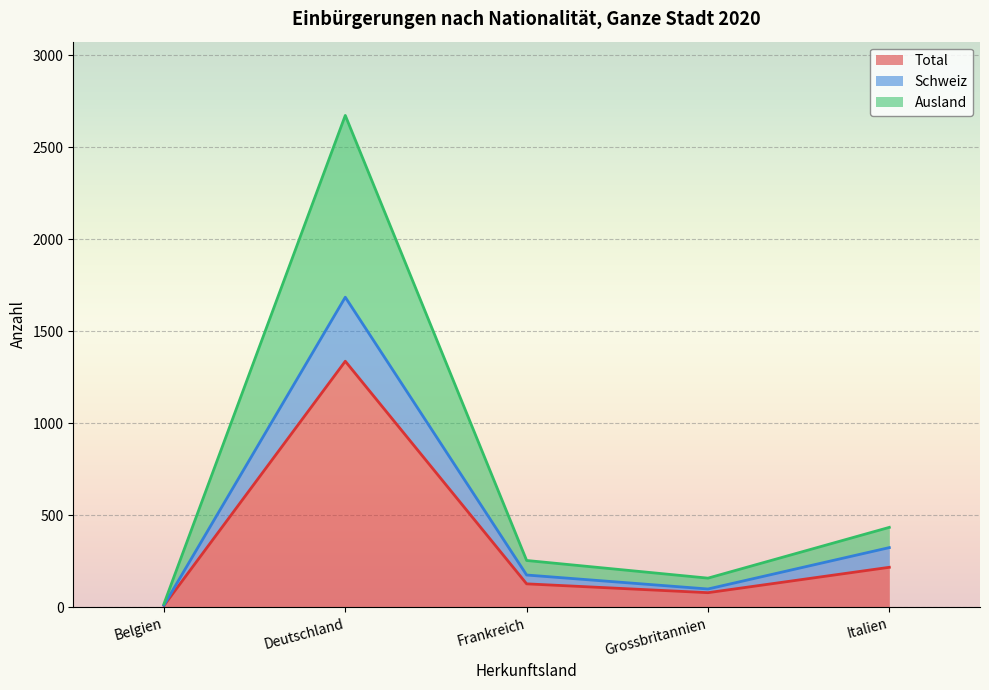

Reading right to left, what are all the values shown in this chart?

Total: Italien=217	Grossbritannien=79	Frankreich=127	Deutschland=1337	Belgien=9
Schweiz: Italien=324	Grossbritannien=99	Frankreich=175	Deutschland=1685	Belgien=11
Ausland: Italien=434	Grossbritannien=158	Frankreich=254	Deutschland=2673	Belgien=18